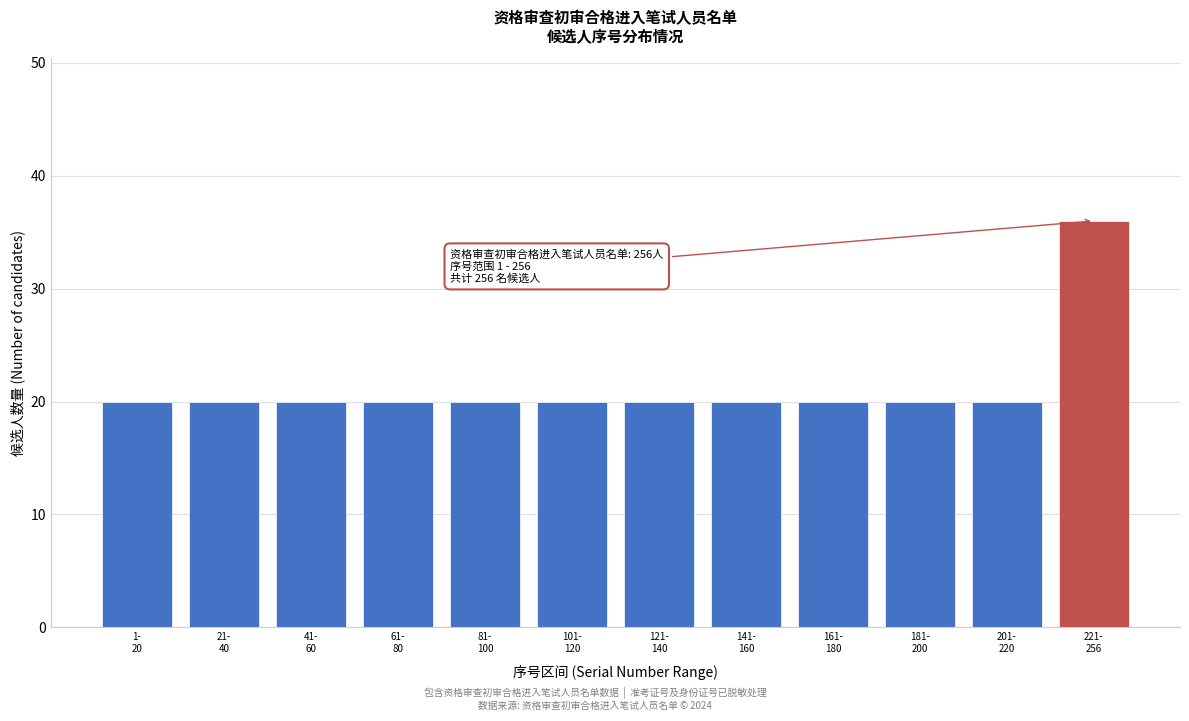

Reading left to right, transcribe all the data shown in this chart.

20	20	20	20	20	20	20	20	20	20	20	36